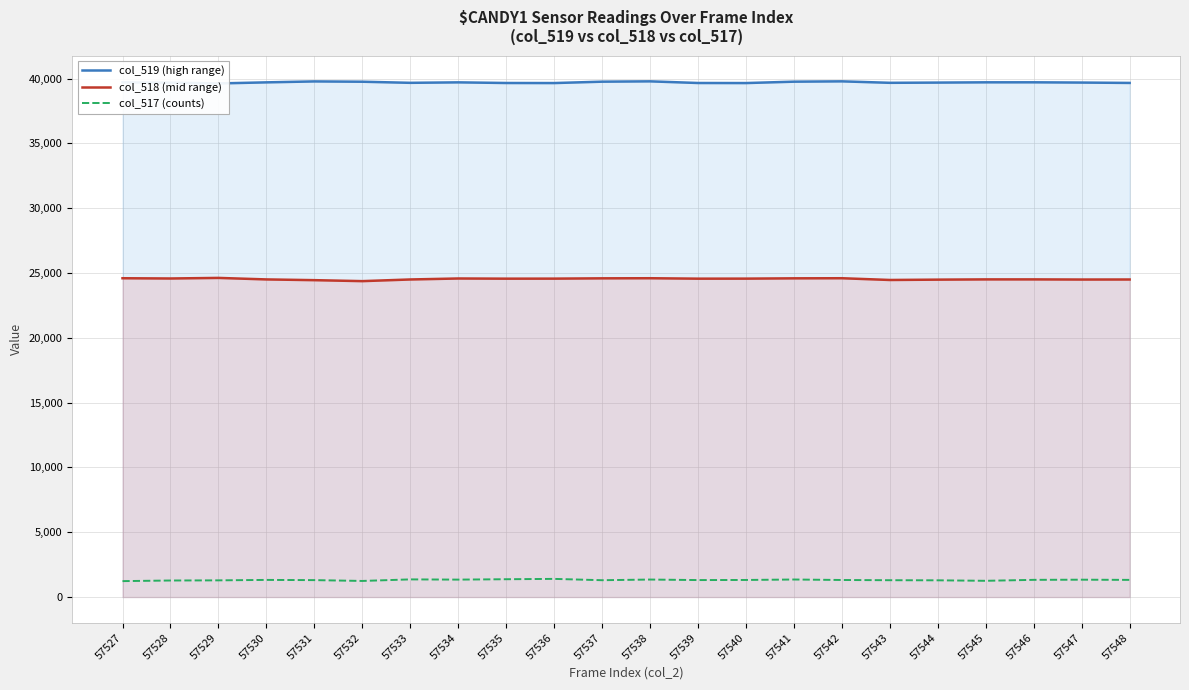

Reading left to right, what are all the values shown in this chart?

col_519 (high range): 39711	39683	39626	39709	39782	39758	39673	39709	39660	39655	39762	39787	39660	39655	39762	39787	39674	39691	39712	39713	39693	39665
col_518 (mid range): 24596	24577	24622	24505	24448	24373	24501	24577	24563	24566	24589	24597	24563	24566	24589	24597	24462	24488	24507	24507	24496	24499
col_517 (counts): 1228	1275	1287	1321	1305	1241	1361	1344	1374	1400	1298	1349	1309	1317	1352	1315	1298	1290	1252	1326	1338	1323